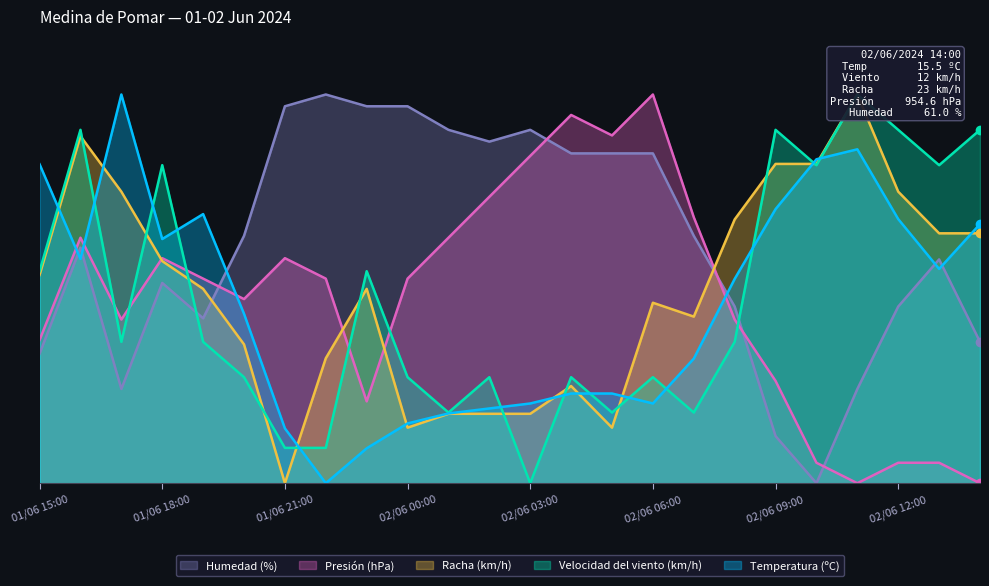

True or false: Presión (hPa) has more than 0 interior local peaks.

True